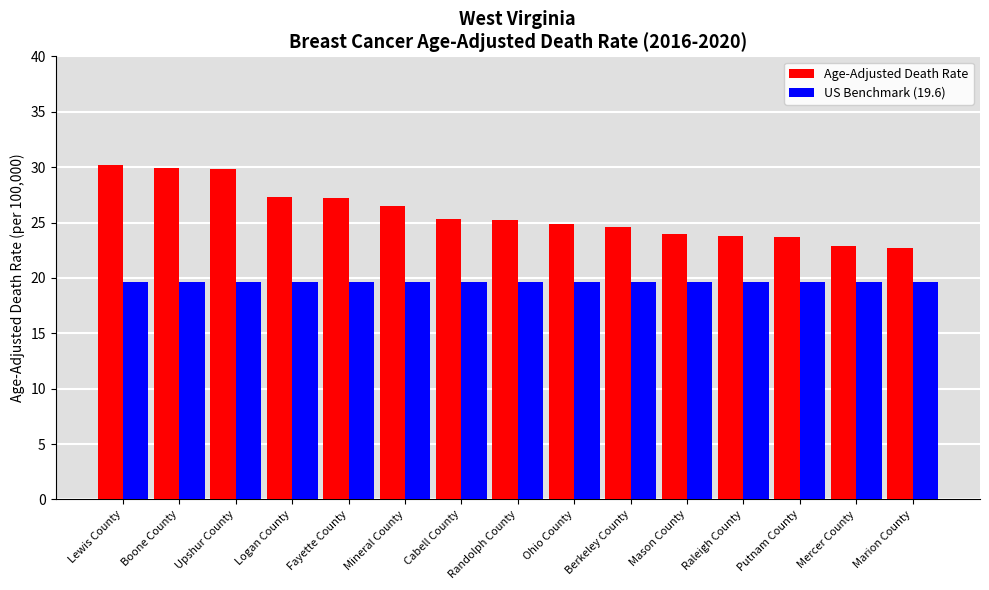

Where does the Age-Adjusted Death Rate series first go above 25?

Lewis County